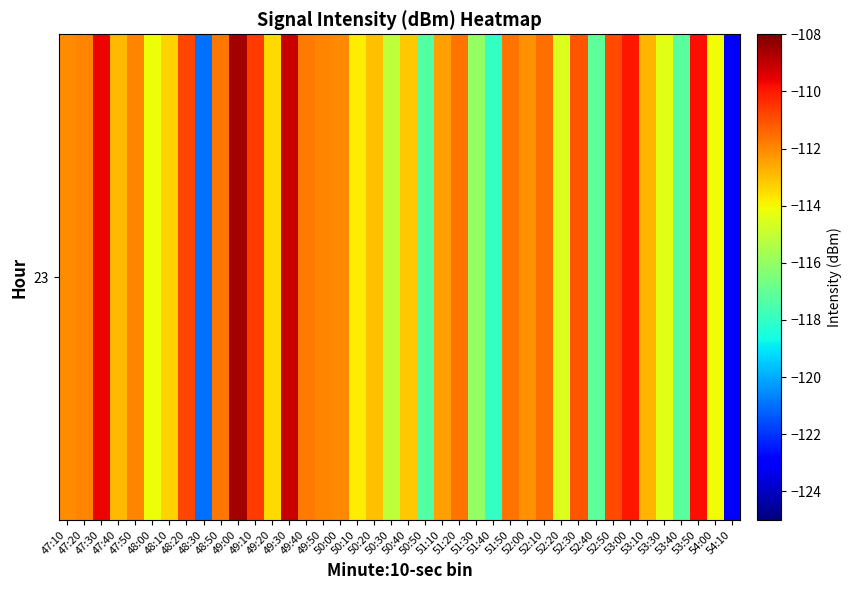

List the labels in order of value, largest first.

49:00, 49:30, 47:30, 53:50, 53:00, 49:10, 48:20, 52:50, 52:30, 52:10, 51:20, 51:50, 48:50, 49:40, 47:50, 49:50, 47:20, 50:00, 47:10, 52:00, 51:10, 53:10, 47:40, 50:20, 50:40, 48:10, 49:20, 50:10, 54:00, 48:00, 53:30, 52:20, 50:30, 51:30, 52:40, 53:40, 50:50, 51:40, 48:30, 54:10